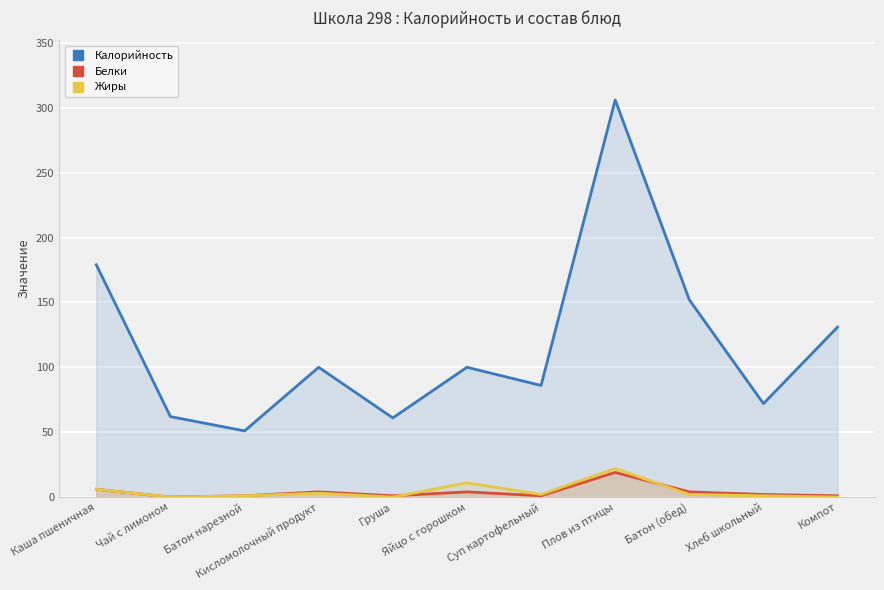

Where does the Жиры series first go above 2?

Каша пшеничная